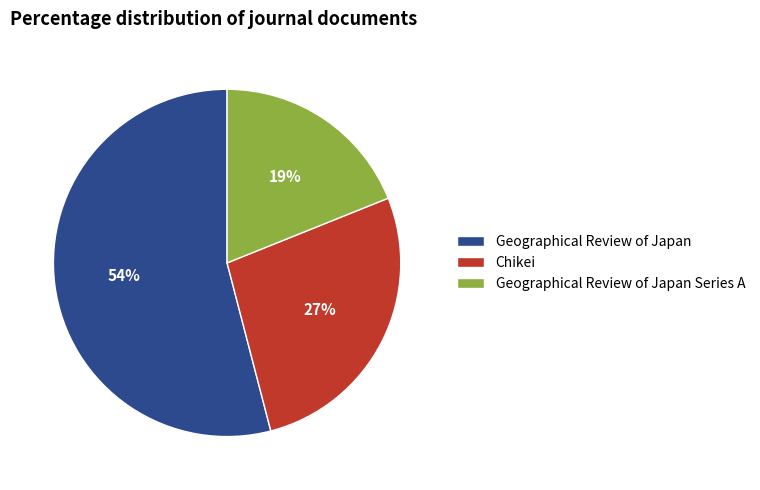

To the nearest percent, what portion does Chikei represent?

27%